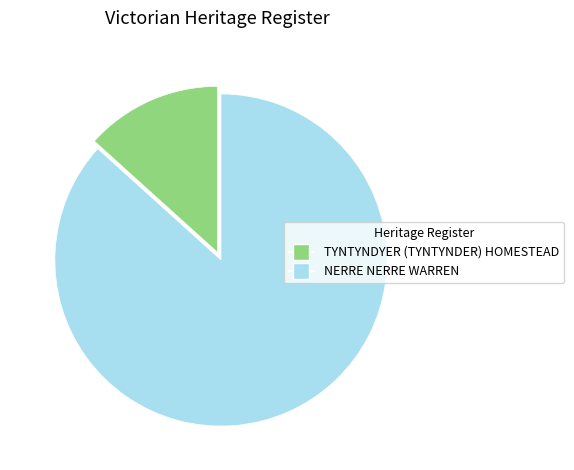

How many slices are in this pie chart?

2